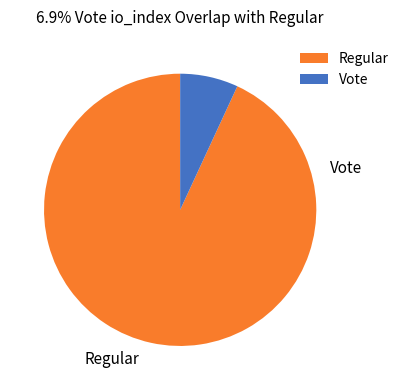

Which category accounts for the majority?

Regular (io_index=27)